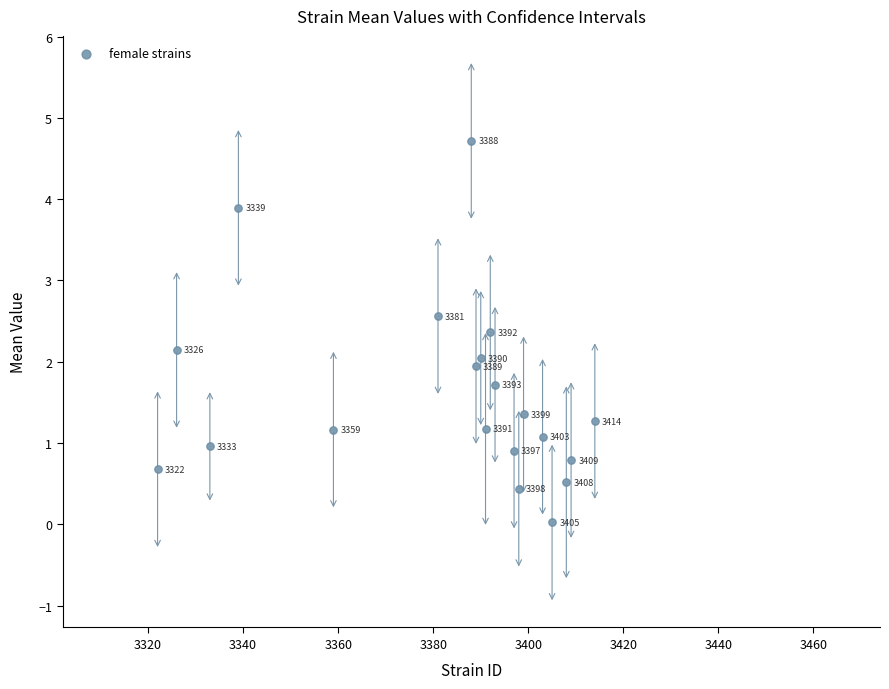

What Y value in the scatter plot is closest to 2?

2.0